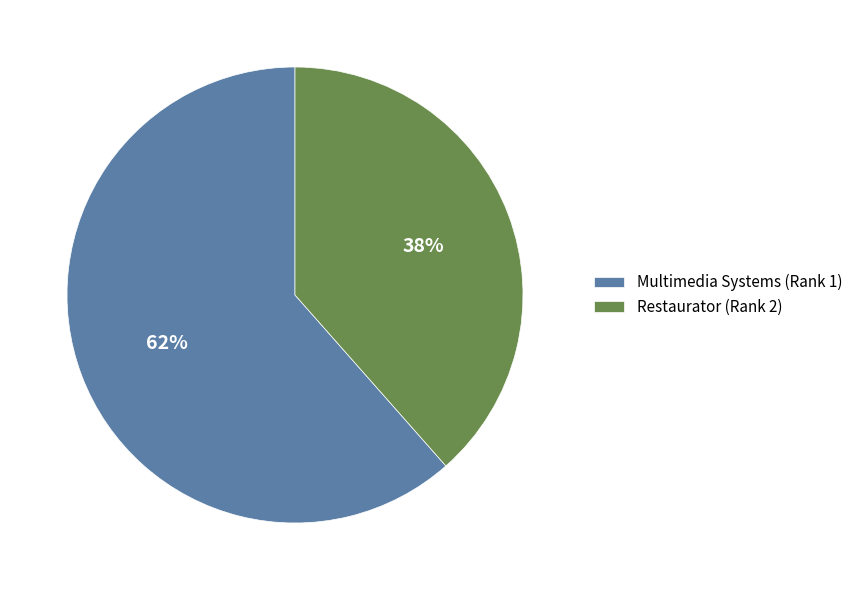

Which category has the biggest portion of the pie?

Multimedia Systems (Rank 1)